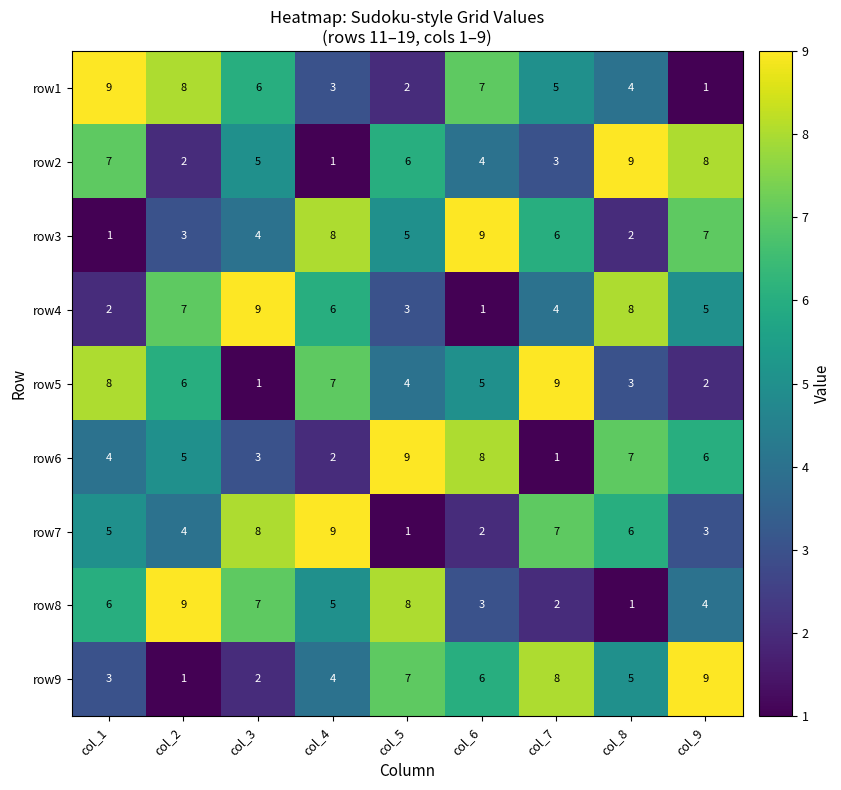

Which series changed the most between col_6 and col_9?

row1